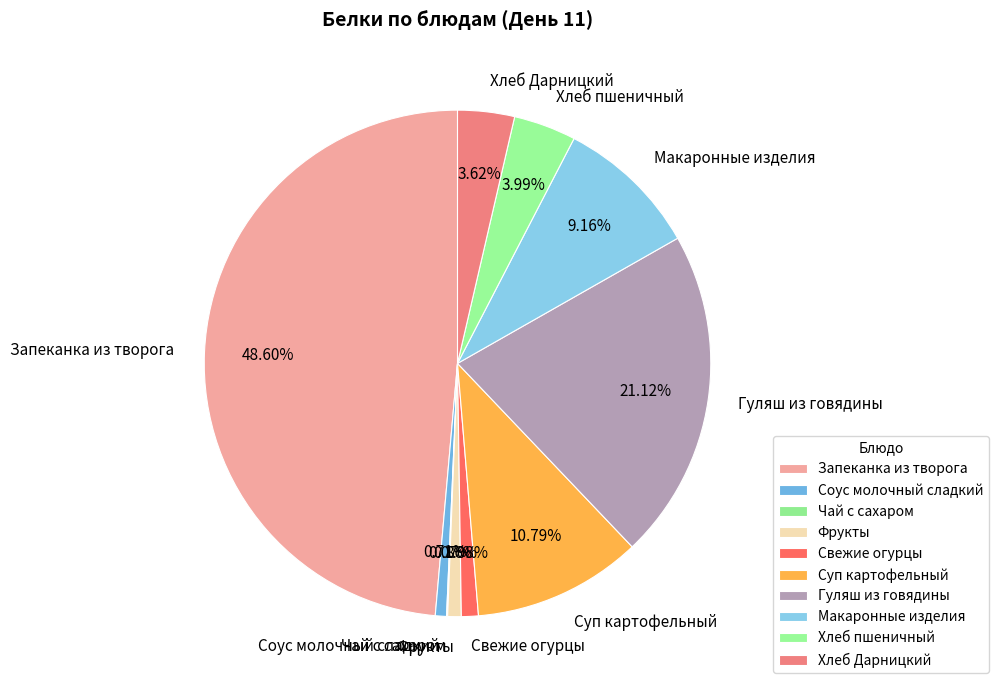

Is there a majority slice in this chart?

No